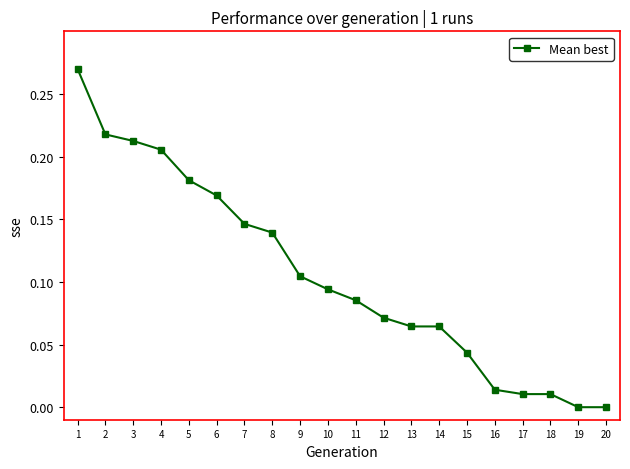

What is the sum of the values at 1 and 5?

0.5